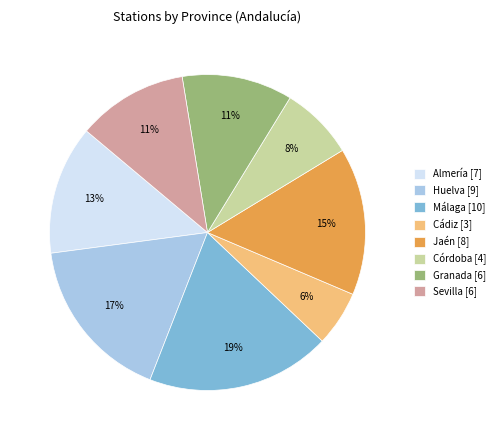

The Granada slice represents 6% of the pie. True or false?

False